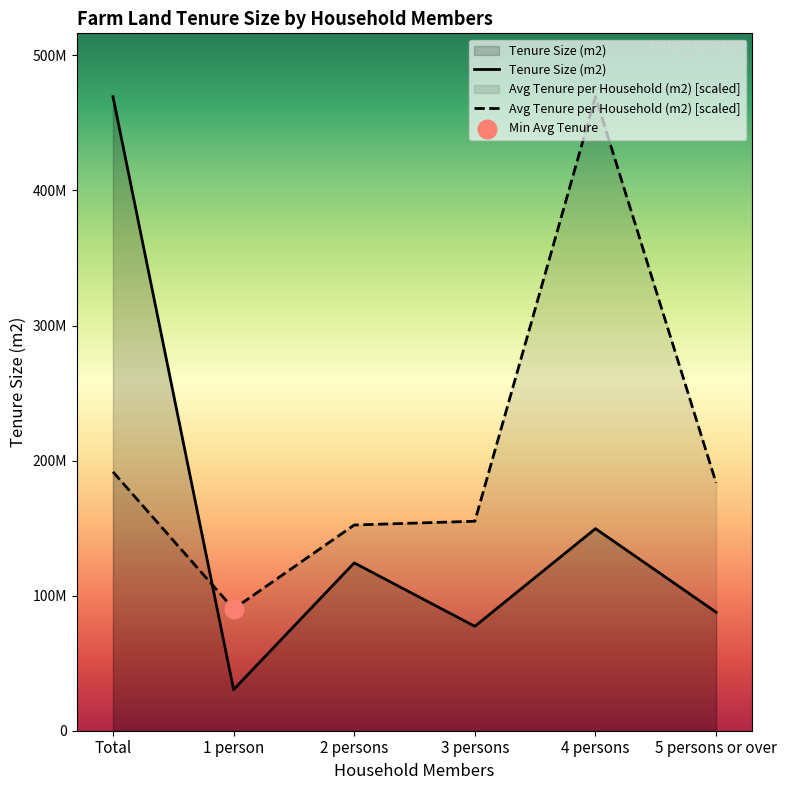

At how many categories does at least one series exceed 452674895?

2